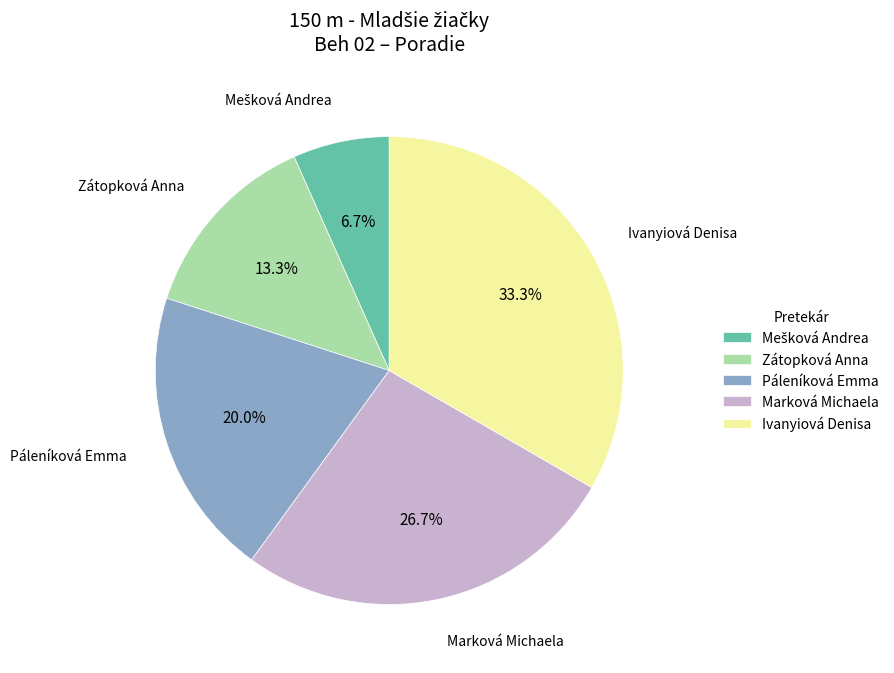

Combined, do Zátopková Anna and Páleníková Emma account for over 50%?

No